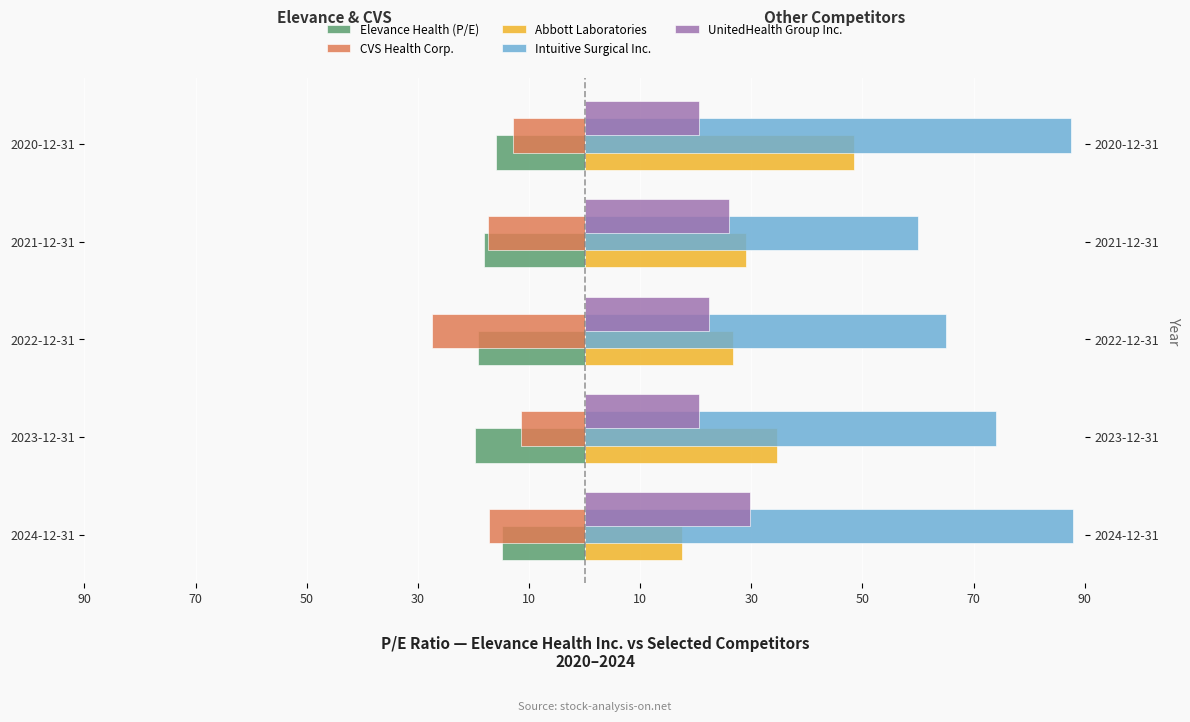

The UnitedHealth Group Inc. series shows 20.5 at 10. True or false?

True